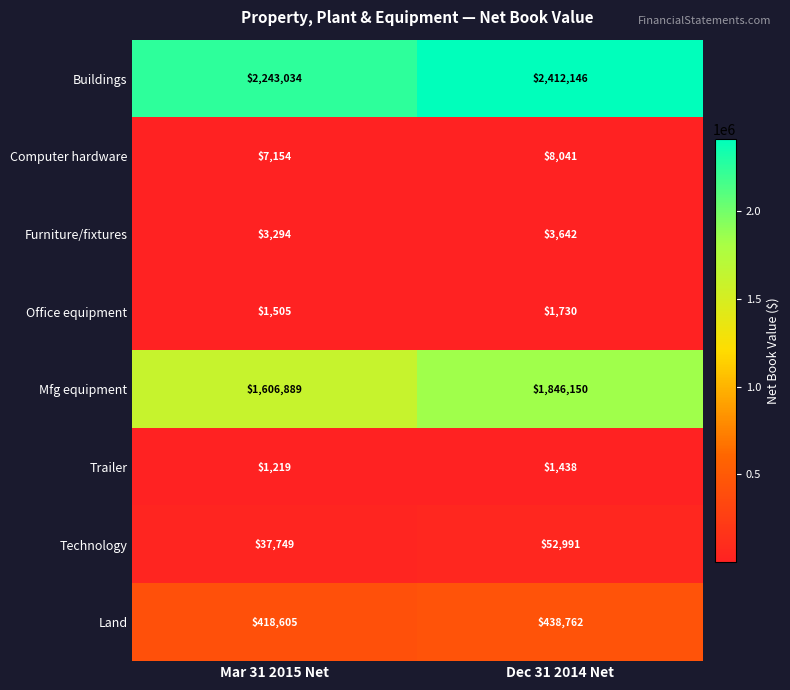

Which series has the largest range (max minus min)?

Mfg equipment